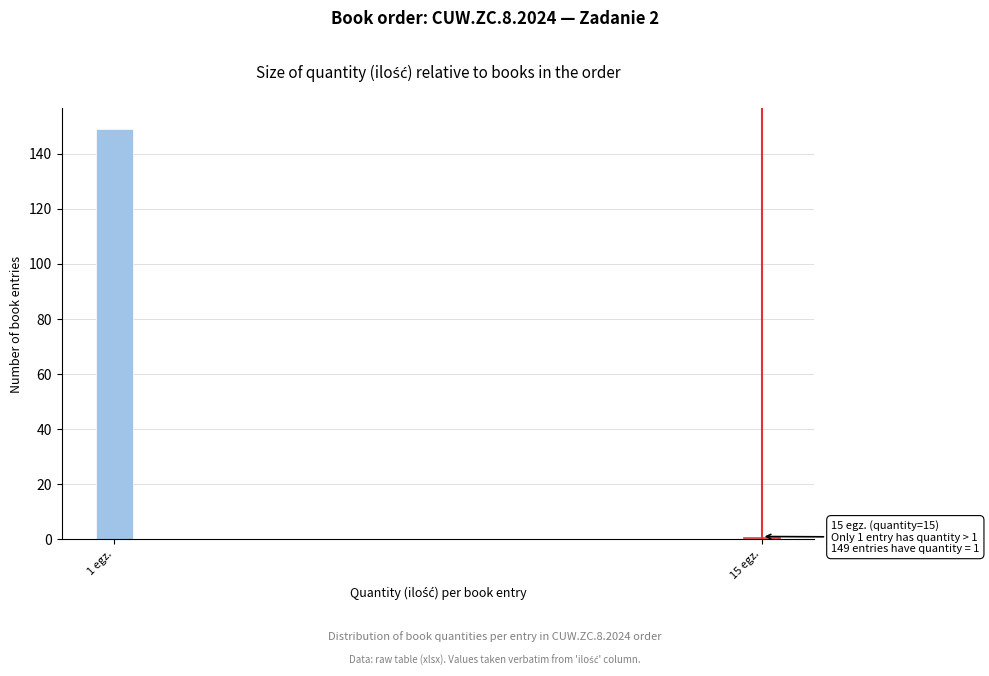

Reading left to right, transcribe all the data shown in this chart.

149	1